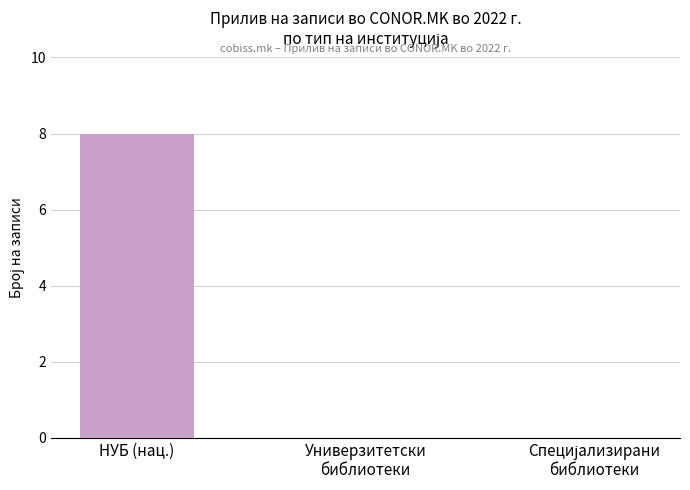

What is the sum of all values?

8